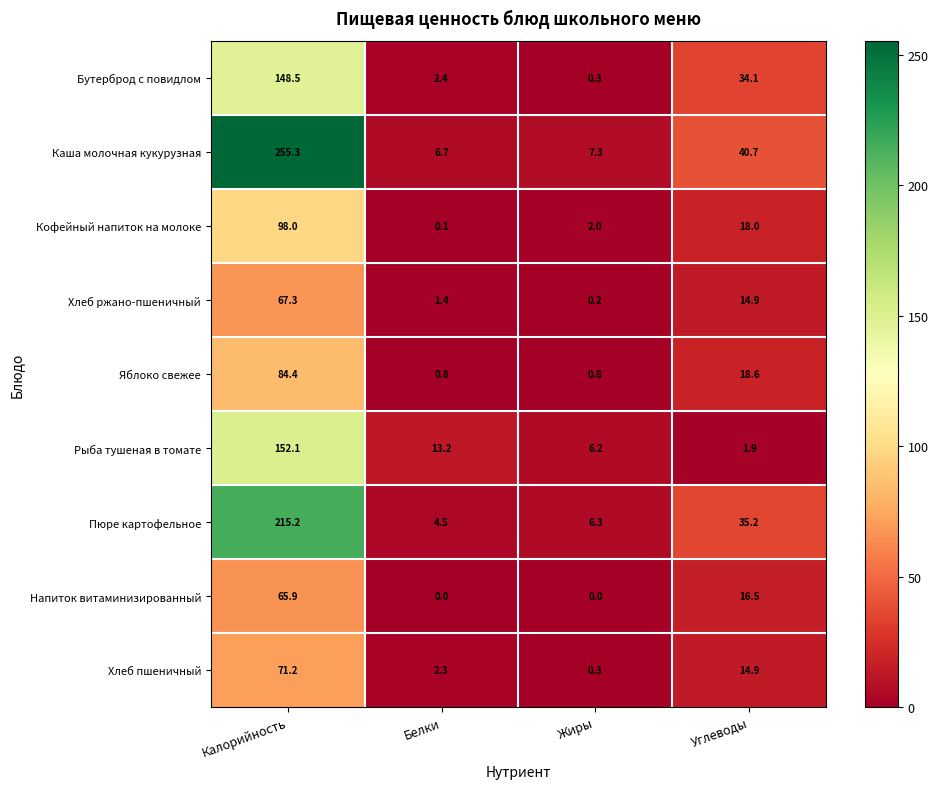

How many data points in Бутерброд с повидлом are less than 34?

2